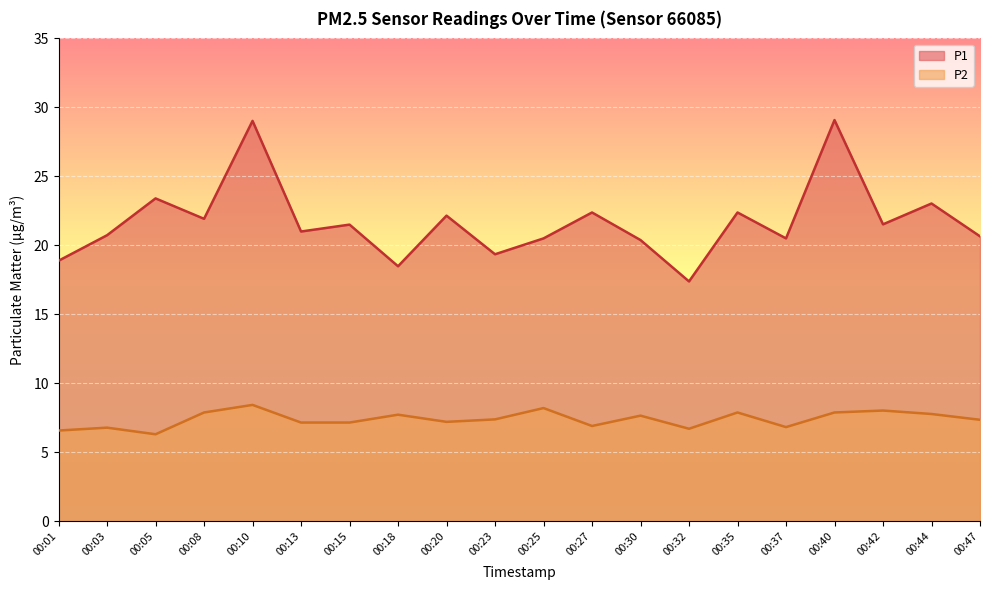

How many values in the P2 series exceed 7?

14